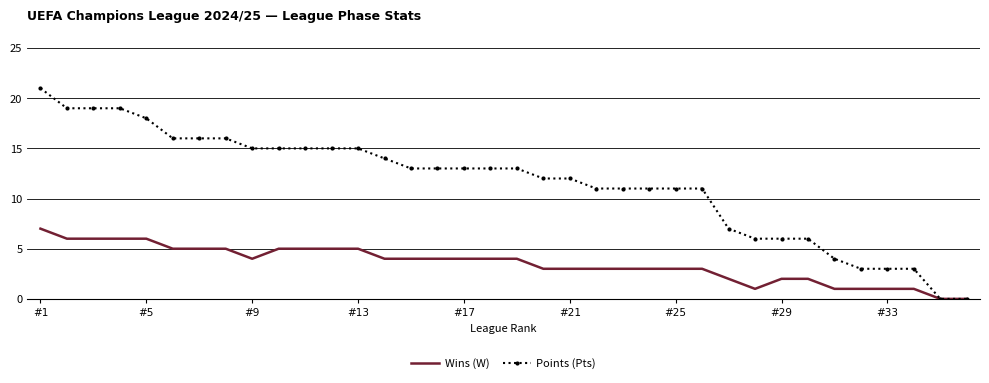

Which series has the widest spread of values?

Points (Pts)